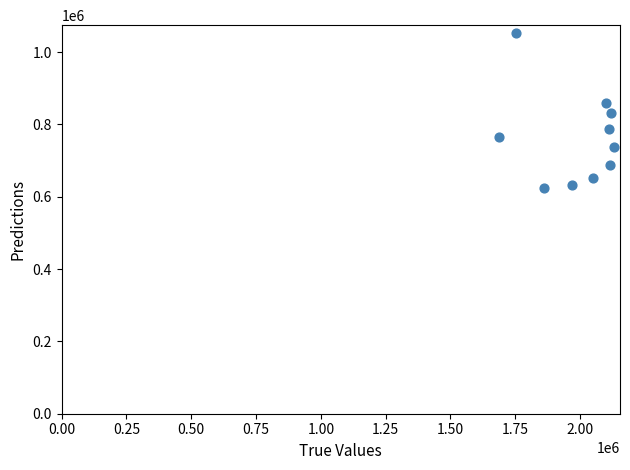

What is the range of Y values (max minus min)?

430063.7